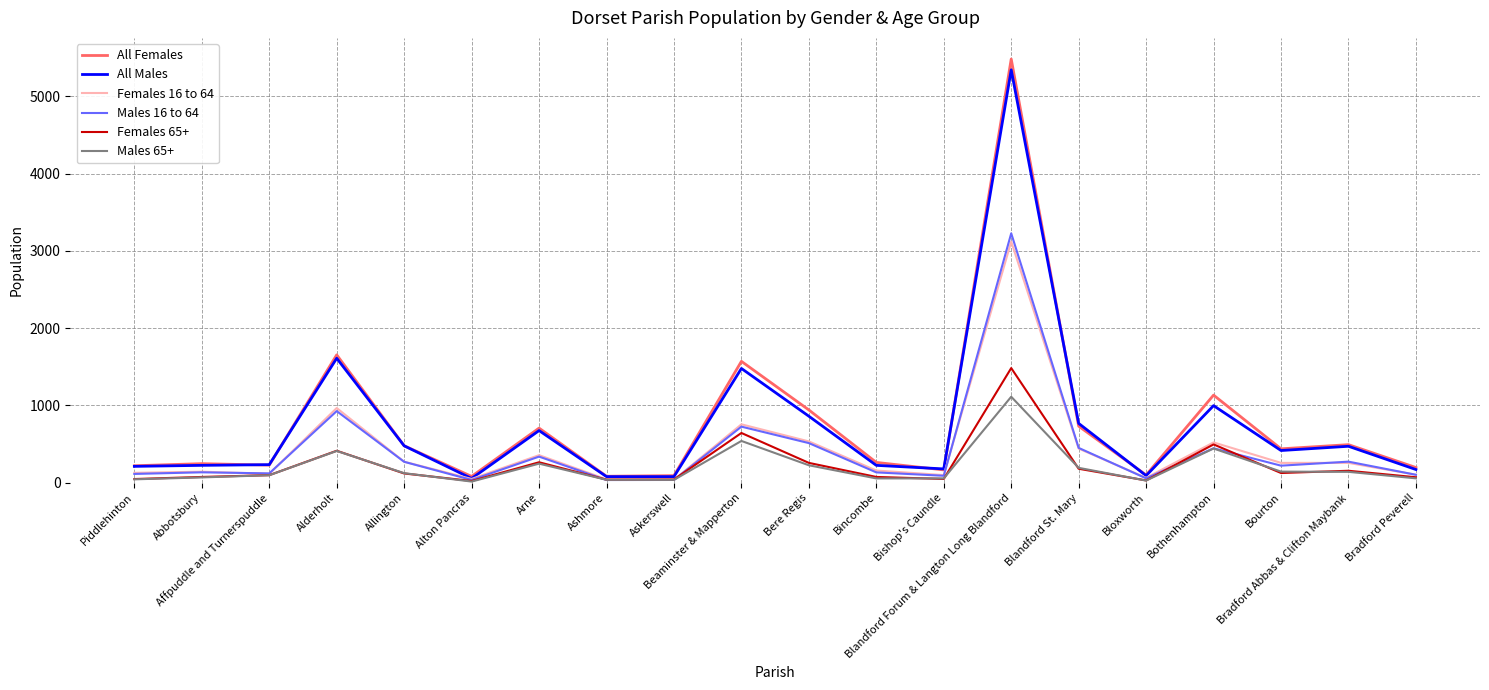

How many values in the Males 65+ series are below 122?

10